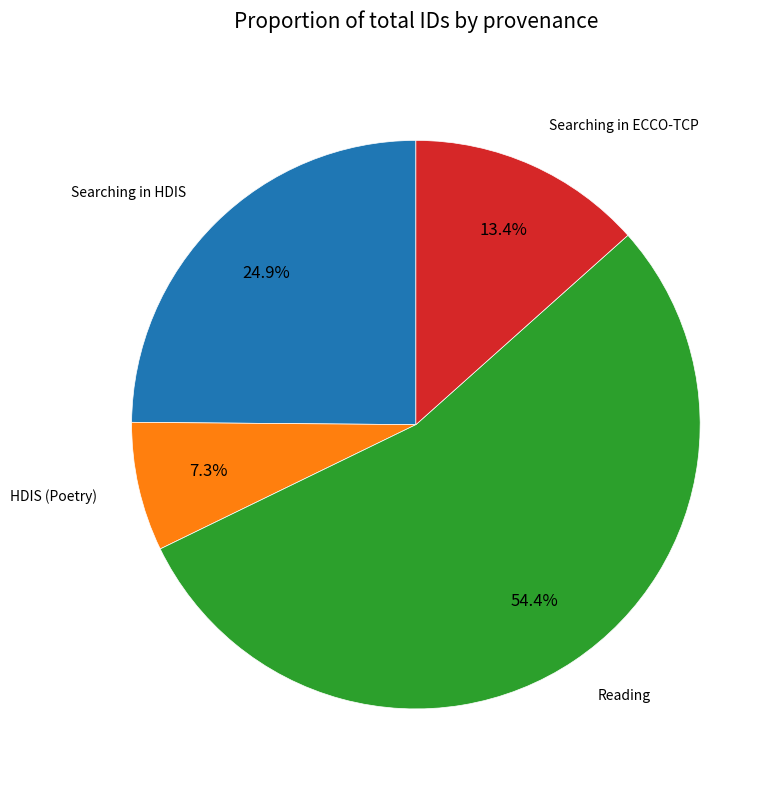

Does any single category account for the majority?

Yes